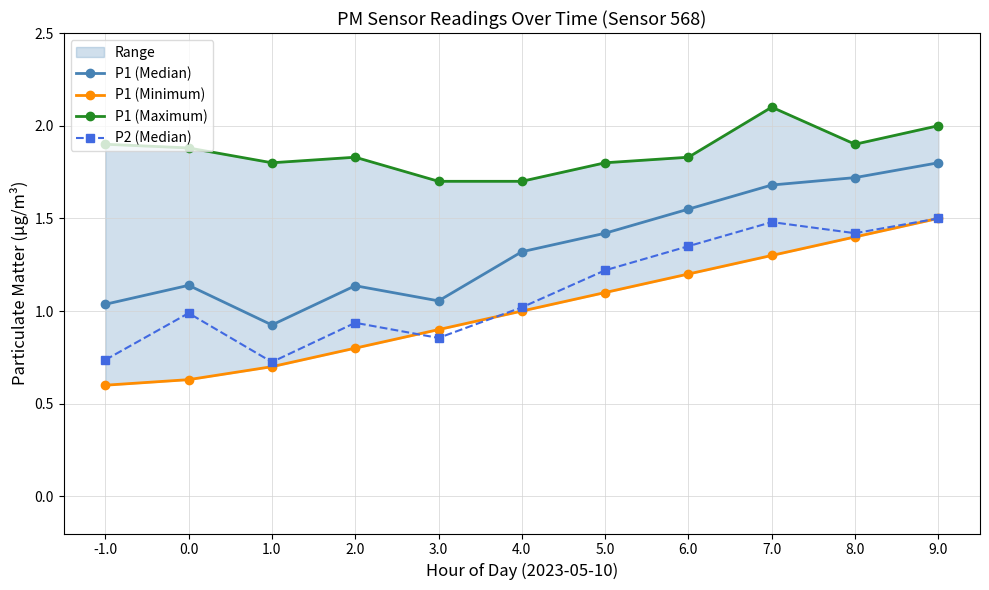

True or false: P1 (Minimum) and P1 (Median) cross at least once.

False